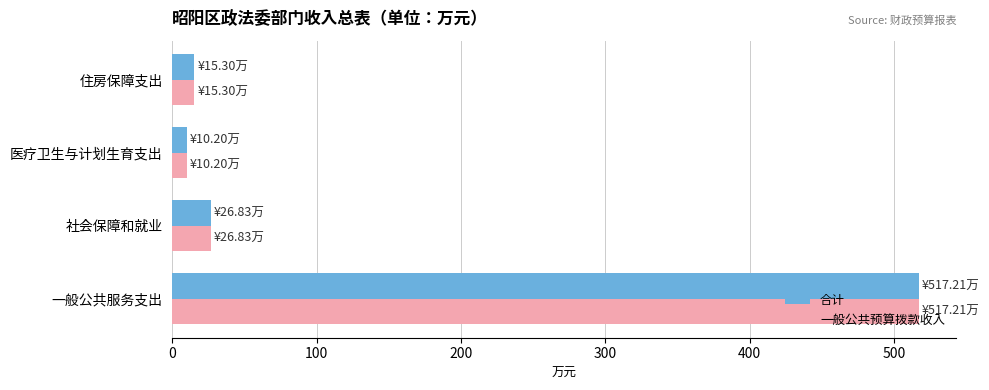

What is the maximum value for 合计?

517.2